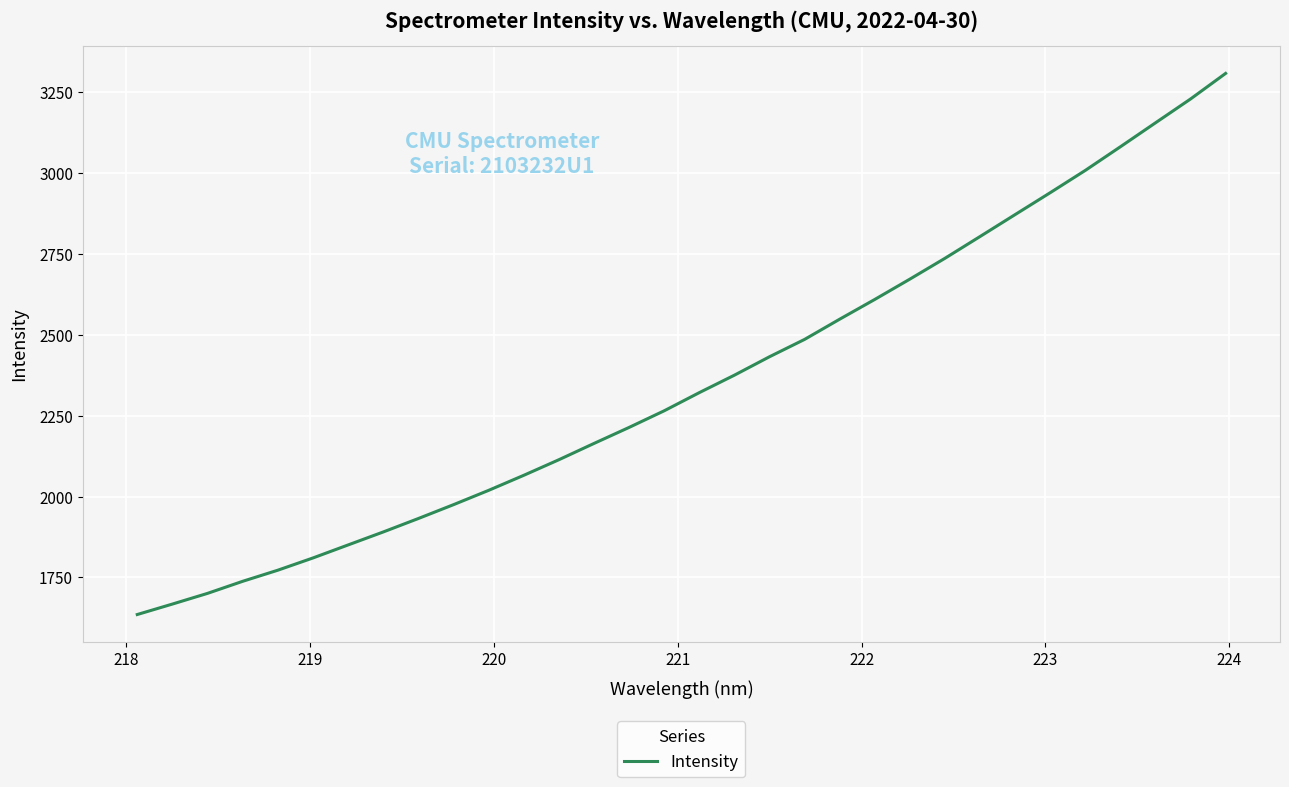

What is the difference between the maximum and minimum values?

1671.6